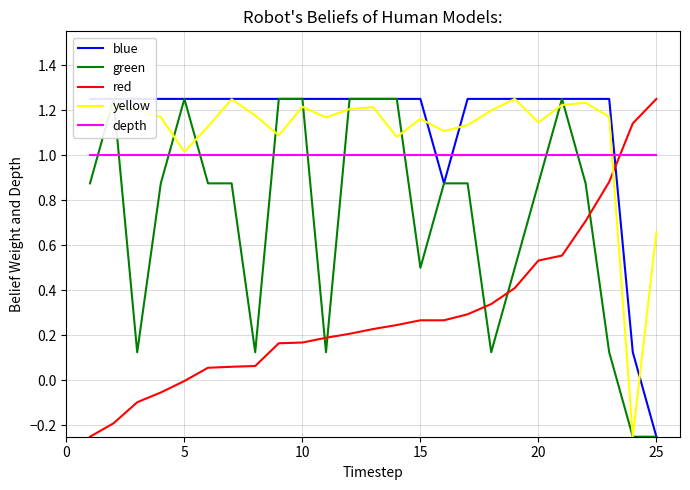

At which label does red reach its peak?

25